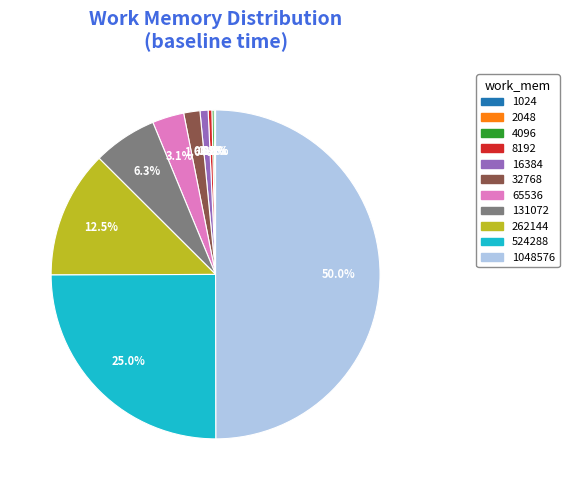

To the nearest percent, what is the average slice percentage?

9%